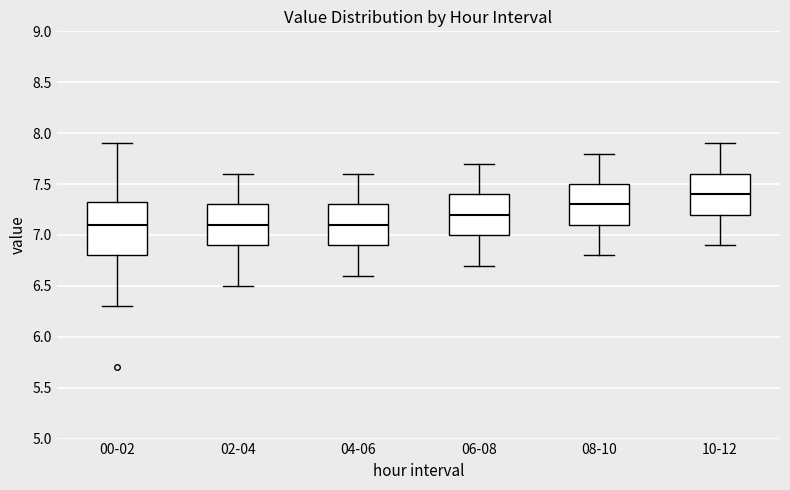

Where does the median line of the box for 04-06 sit on the y-axis? The values are not printed on the chart, so give them approximately, as read against the axis.

7.10